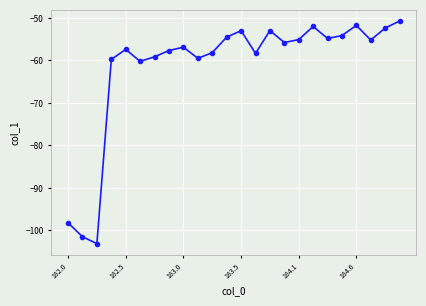

What is the value of the 15th point from the left?

-53.0